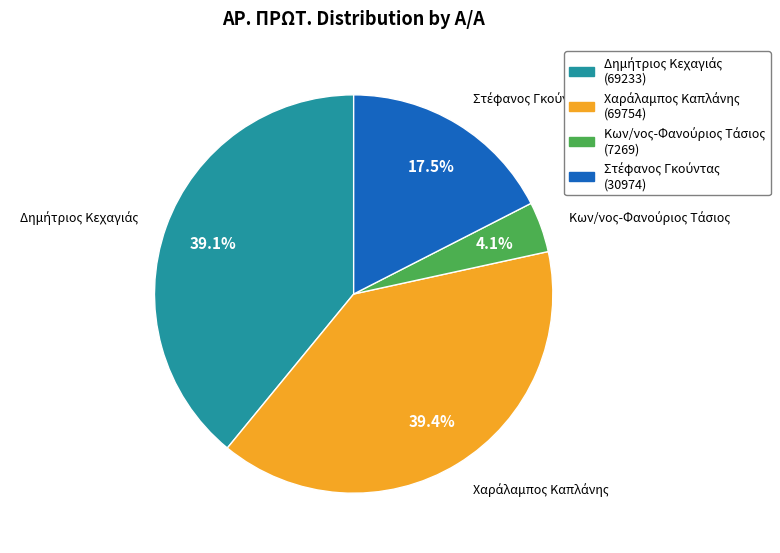

Does any single category account for the majority?

No